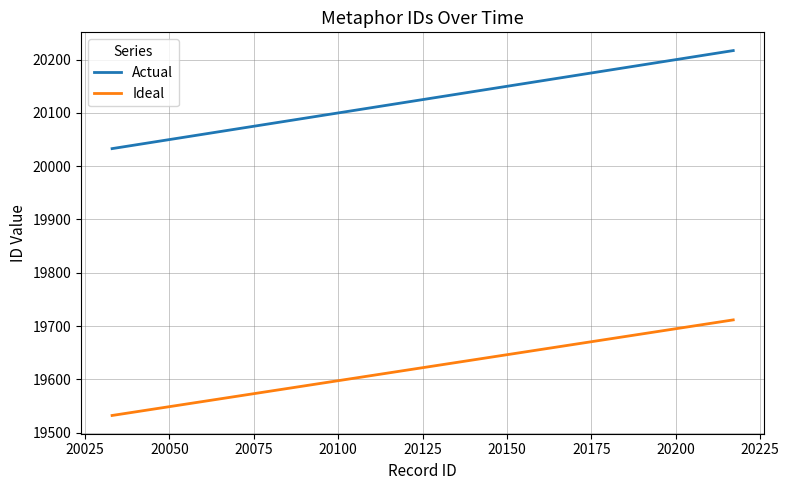

What is the maximum value for Actual?

20217.0